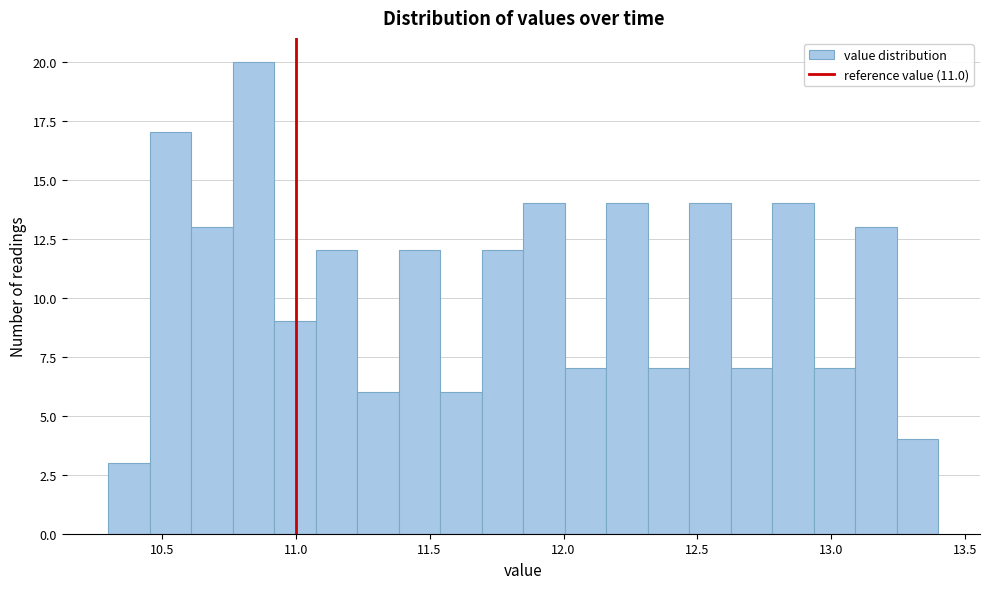

Read against the x-axis, roughly where is the centre of the tallest bar?

10.85